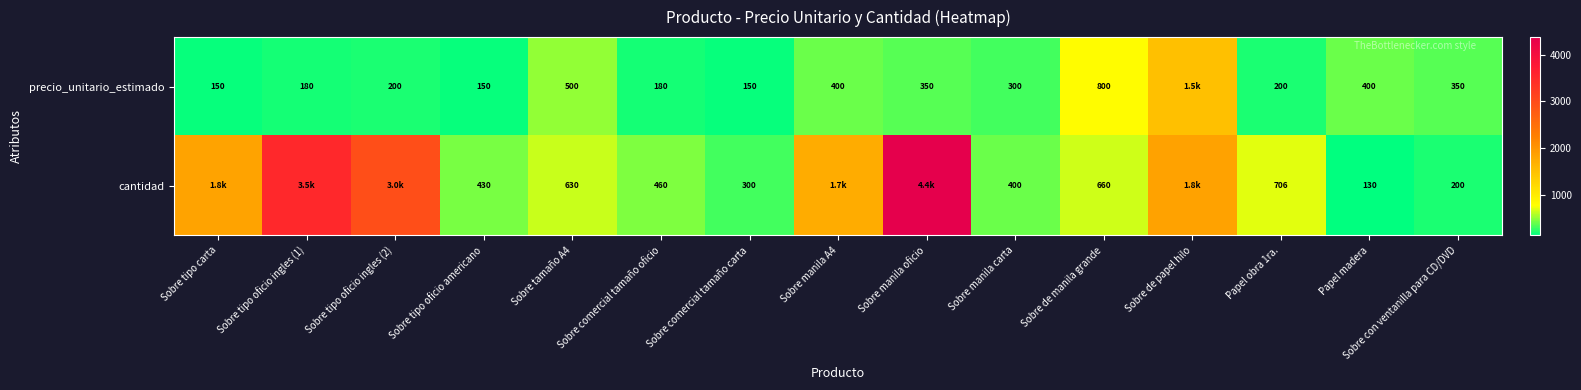

What is the maximum value shown in the chart?

4380